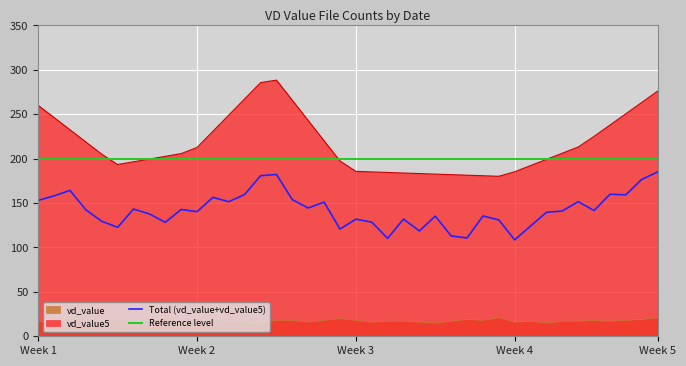

True or false: Total (vd_value+vd_value5) and vd_value5 cross at least once.

False